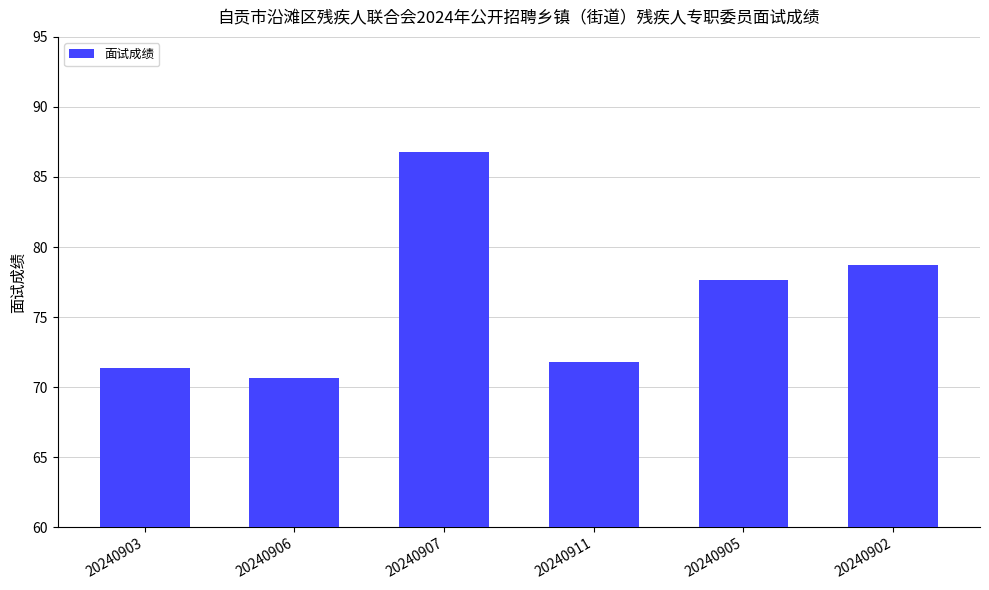

What is the label of the 2nd bar from the left?

20240906